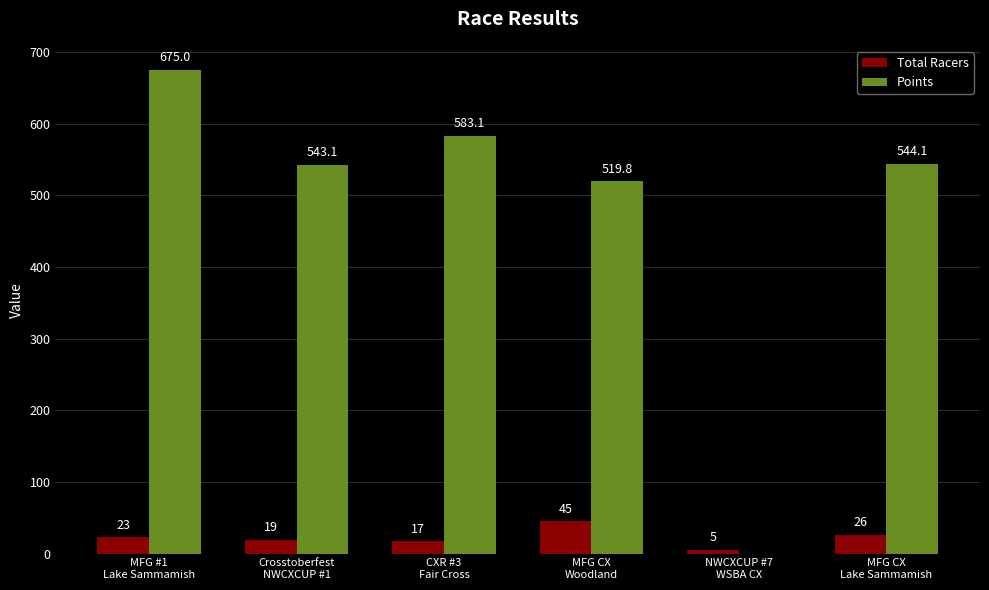

What is the sum of all Total Racers values?

135.0